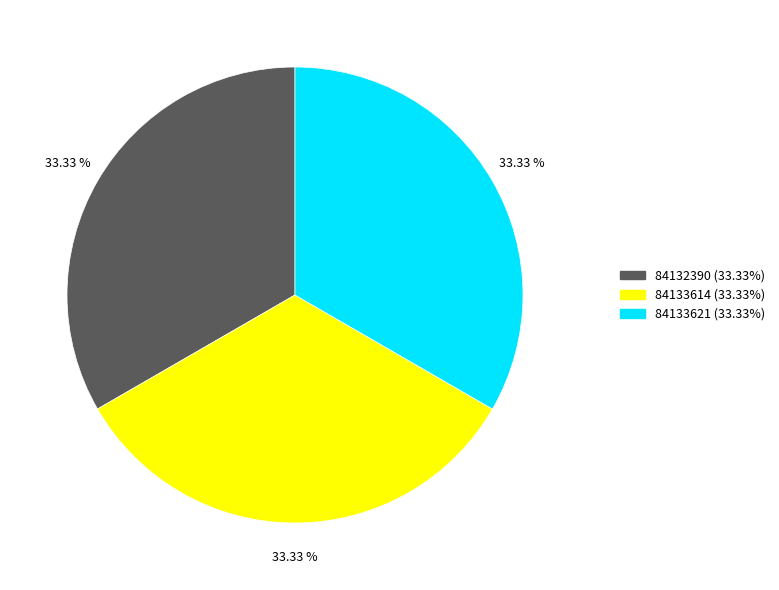

To the nearest percent, what is the combined percentage of 84133614 and 84132390?

67%